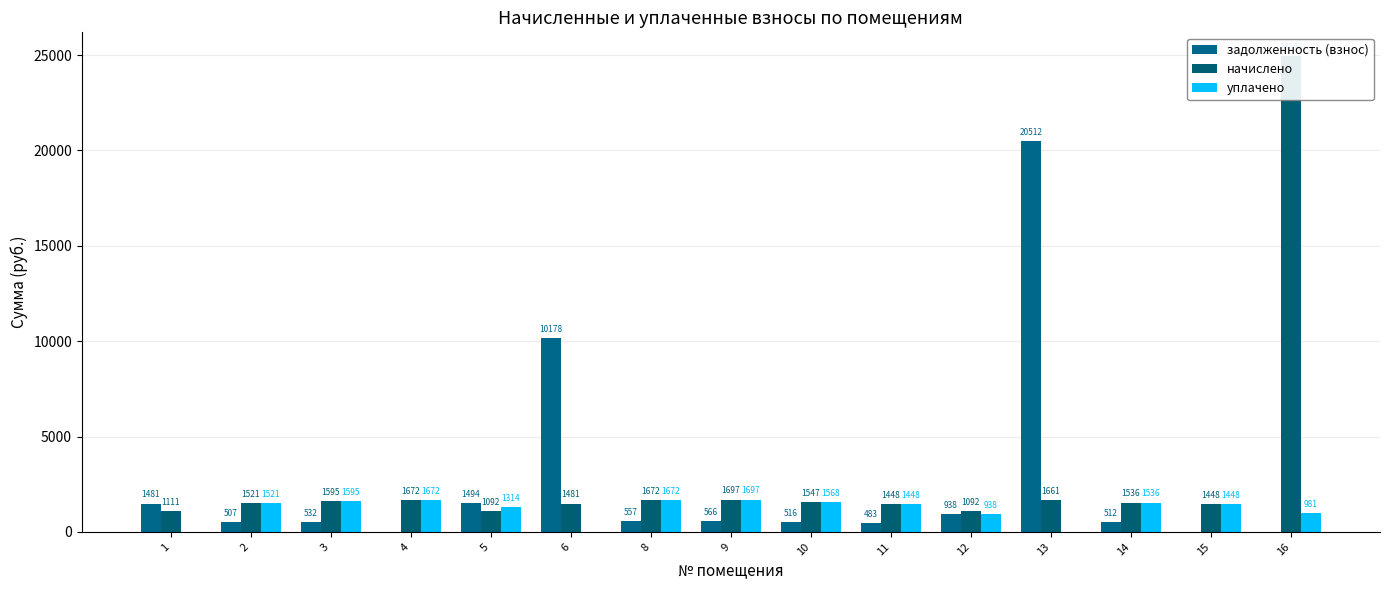

What is the difference between the second highest and minimum values in the начислено series?

604.9